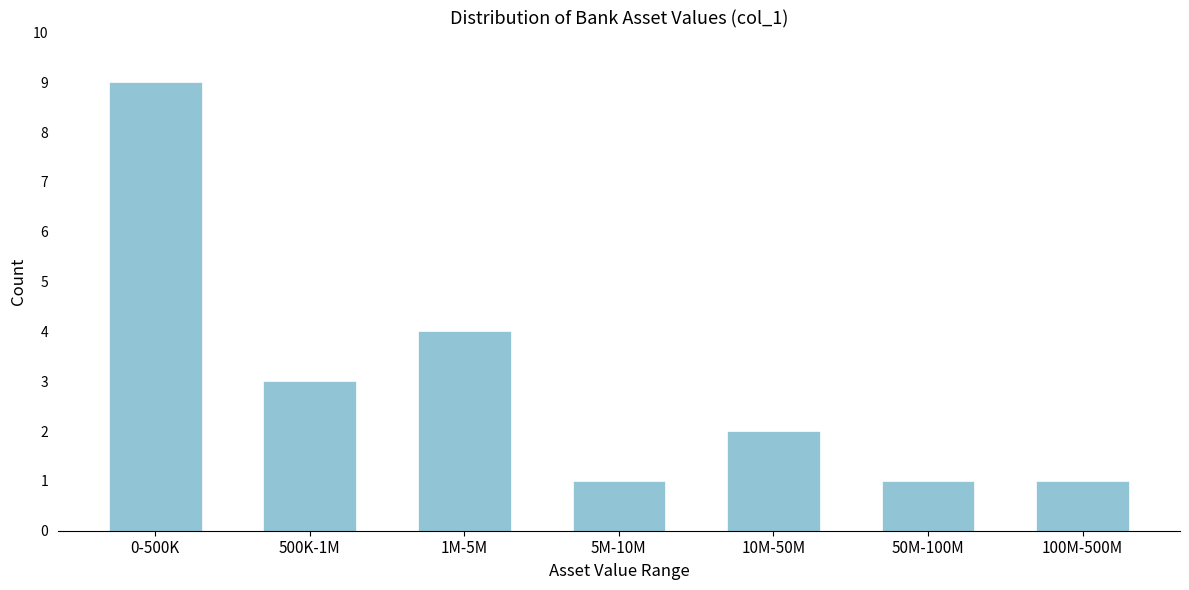

Reading right to left, list all the values displayed in this chart.

100M-500M=1	50M-100M=1	10M-50M=2	5M-10M=1	1M-5M=4	500K-1M=3	0-500K=9